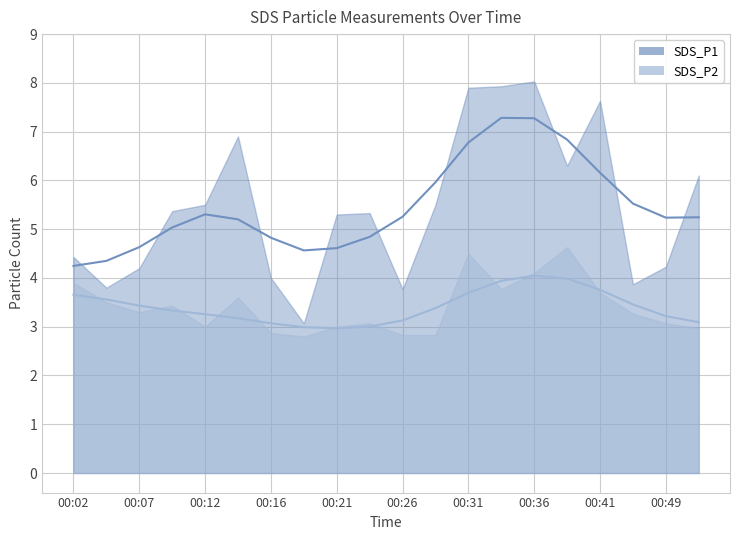

Where is SDS_P2 nearest to the value 3?

00:12